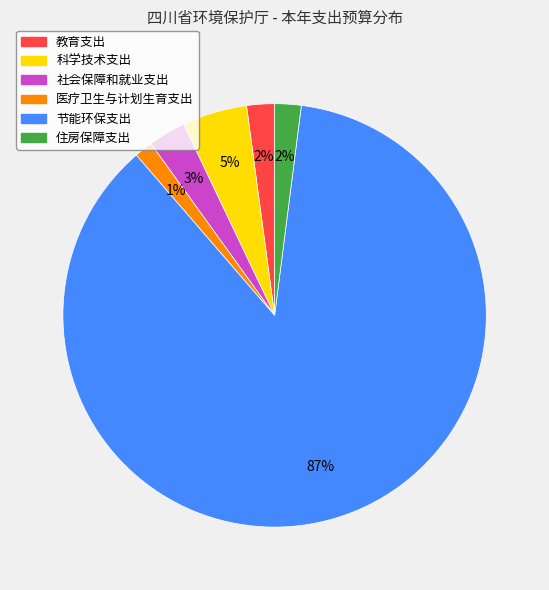

True or false: 住房保障支出 accounts for 13% of the total.

False